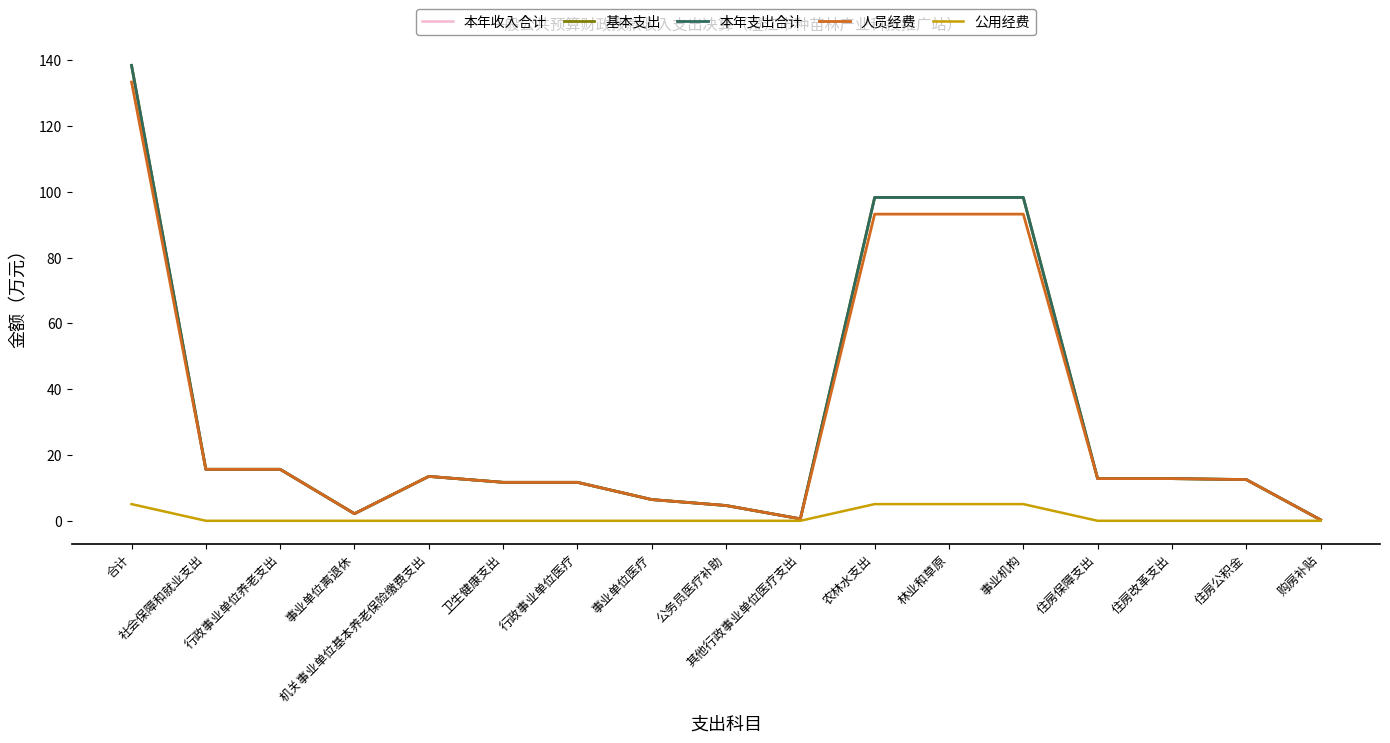

Reading left to right, list all the values displayed in this chart.

本年收入合计: 合计=138.4	社会保障和就业支出=15.7	行政事业单位养老支出=15.7	事业单位离退休=2.2	机关事业单位基本养老保险缴费支出=13.5	卫生健康支出=11.7	行政事业单位医疗=11.7	事业单位医疗=6.5	公务员医疗补助=4.6	其他行政事业单位医疗支出=0.6	农林水支出=98.3	林业和草原=98.3	事业机构=98.3	住房保障支出=12.8	住房改革支出=12.8	住房公积金=12.5	购房补贴=0.3
基本支出: 合计=138.4	社会保障和就业支出=15.7	行政事业单位养老支出=15.7	事业单位离退休=2.2	机关事业单位基本养老保险缴费支出=13.5	卫生健康支出=11.7	行政事业单位医疗=11.7	事业单位医疗=6.5	公务员医疗补助=4.6	其他行政事业单位医疗支出=0.6	农林水支出=98.3	林业和草原=98.3	事业机构=98.3	住房保障支出=12.8	住房改革支出=12.8	住房公积金=12.5	购房补贴=0.3
本年支出合计: 合计=138.4	社会保障和就业支出=15.7	行政事业单位养老支出=15.7	事业单位离退休=2.2	机关事业单位基本养老保险缴费支出=13.5	卫生健康支出=11.7	行政事业单位医疗=11.7	事业单位医疗=6.5	公务员医疗补助=4.6	其他行政事业单位医疗支出=0.6	农林水支出=98.3	林业和草原=98.3	事业机构=98.3	住房保障支出=12.8	住房改革支出=12.8	住房公积金=12.5	购房补贴=0.3
人员经费: 合计=133.4	社会保障和就业支出=15.7	行政事业单位养老支出=15.7	事业单位离退休=2.2	机关事业单位基本养老保险缴费支出=13.5	卫生健康支出=11.7	行政事业单位医疗=11.7	事业单位医疗=6.5	公务员医疗补助=4.6	其他行政事业单位医疗支出=0.6	农林水支出=93.2	林业和草原=93.2	事业机构=93.2	住房保障支出=12.8	住房改革支出=12.8	住房公积金=12.5	购房补贴=0.3
公用经费: 合计=5.1	社会保障和就业支出=0.0	行政事业单位养老支出=0.0	事业单位离退休=0.0	机关事业单位基本养老保险缴费支出=0.0	卫生健康支出=0.0	行政事业单位医疗=0.0	事业单位医疗=0.0	公务员医疗补助=0.0	其他行政事业单位医疗支出=0.0	农林水支出=5.1	林业和草原=5.1	事业机构=5.1	住房保障支出=0.0	住房改革支出=0.0	住房公积金=0.0	购房补贴=0.0